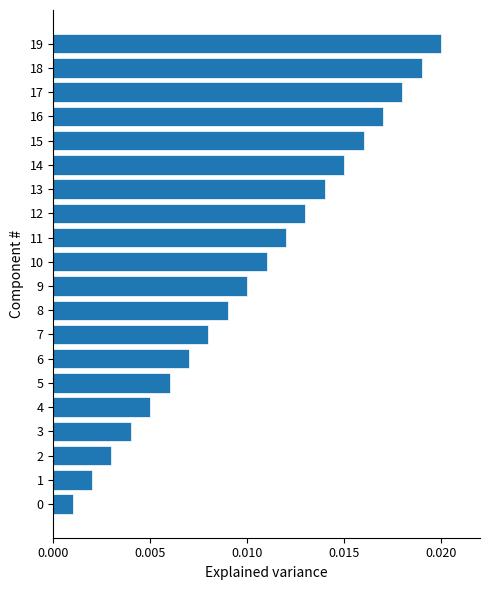

Which has a higher value, 4 or 2?

4